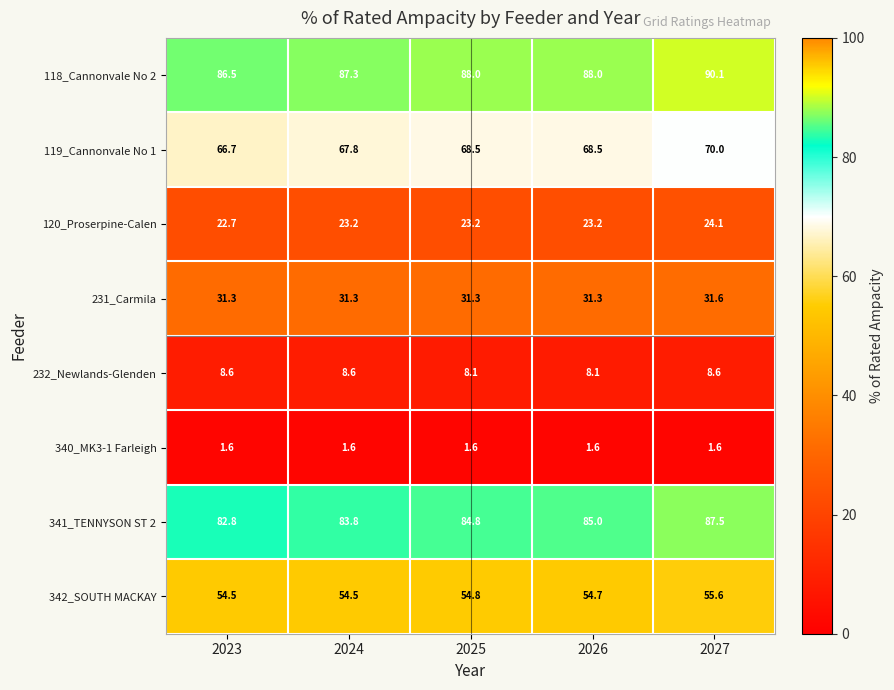

Which label corresponds to the largest value in the chart?

2027